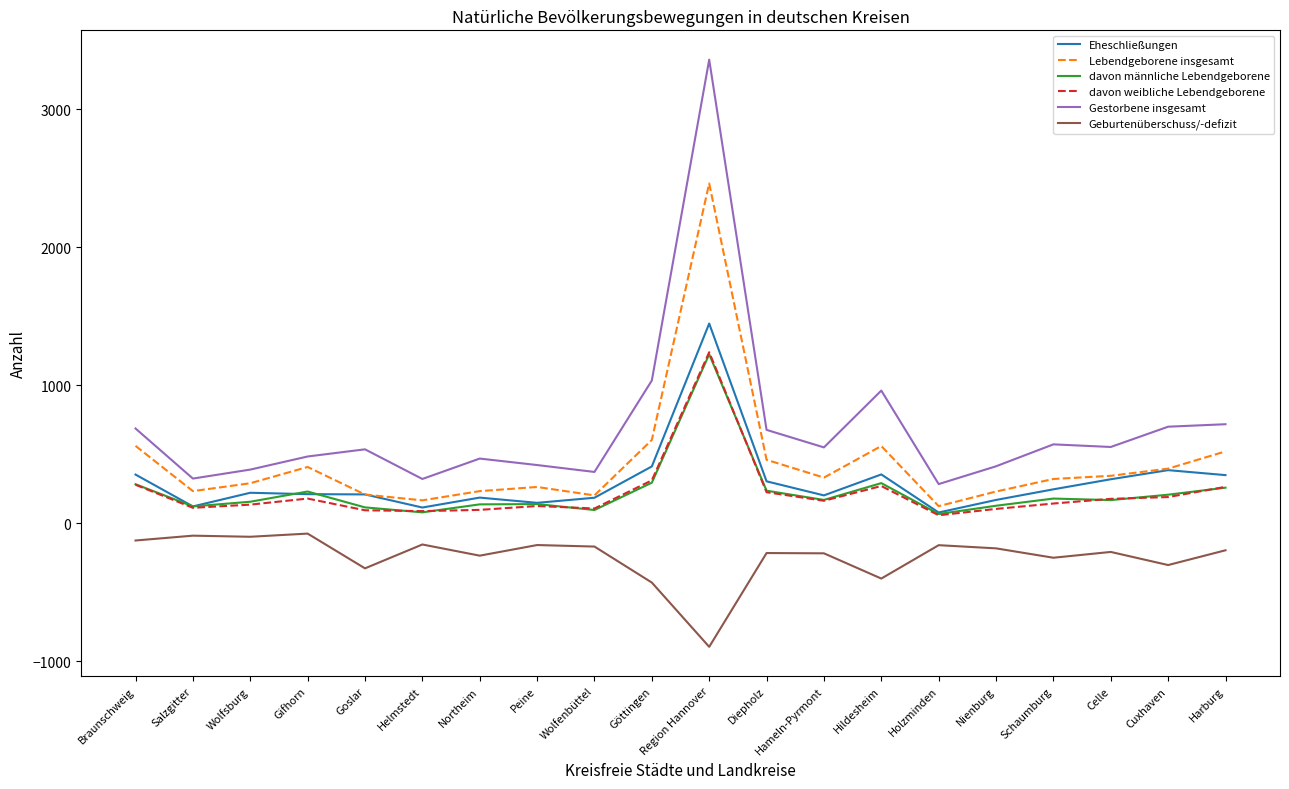

At how many categories does at least one series exceed 3338?

1